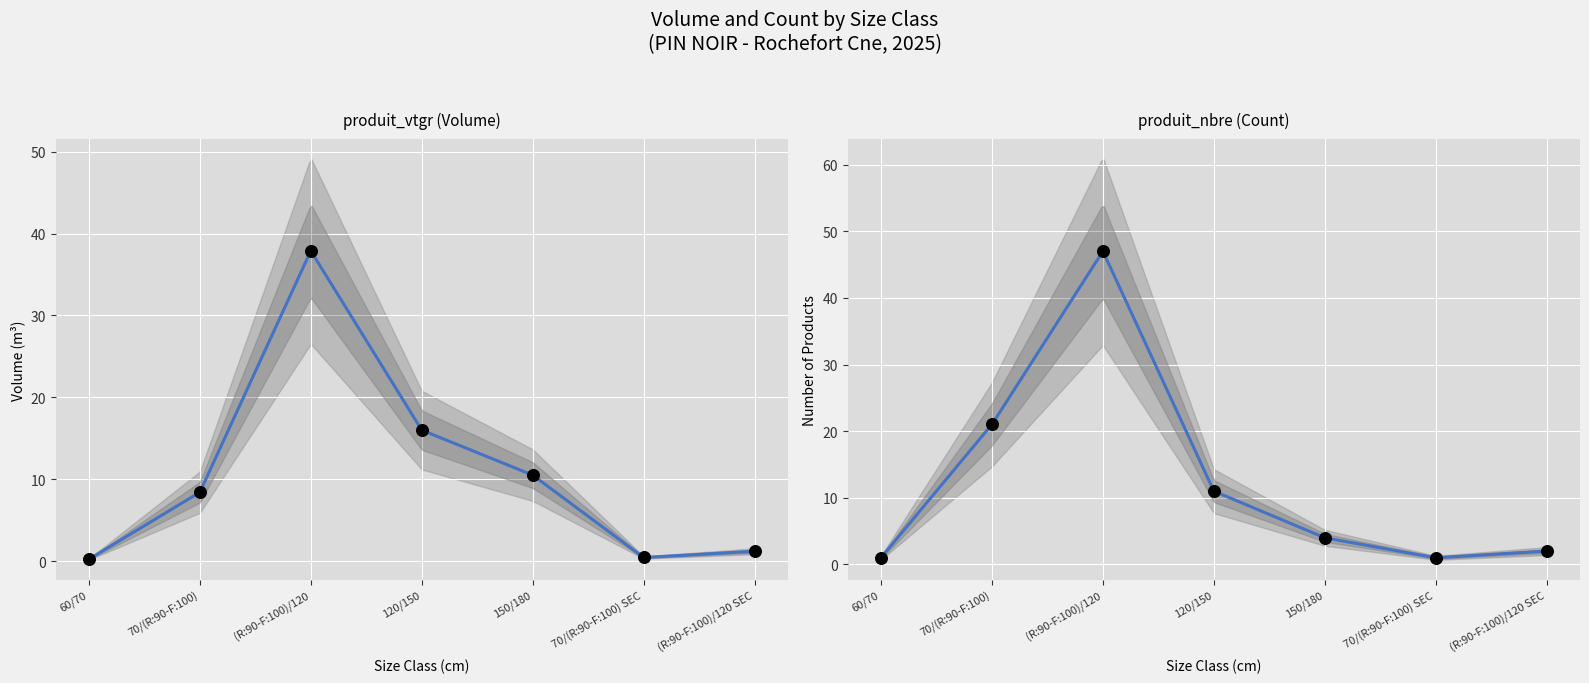

Which series reaches the minimum Y coordinate?

produit_vtgr